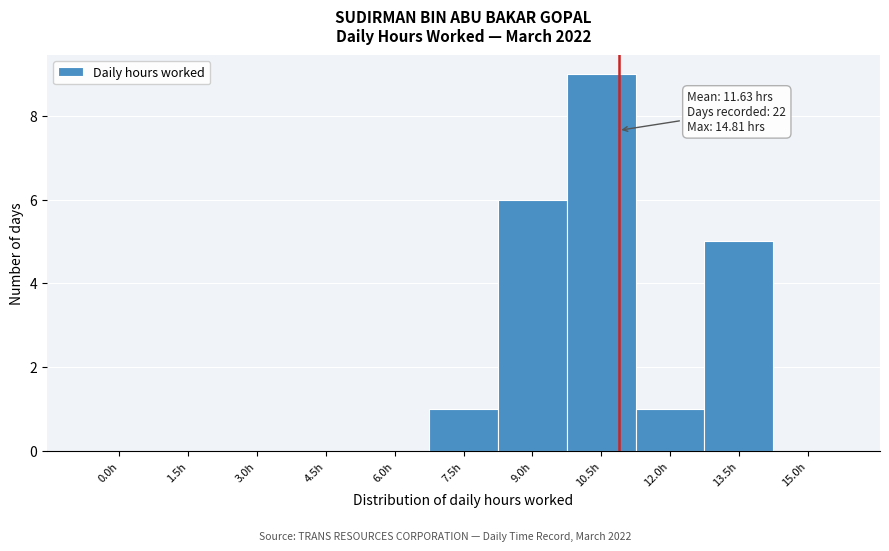

Reading right to left, extract all data points from this chart.

15.0h=0	13.5h=5	12.0h=1	10.5h=9	9.0h=6	7.5h=1	6.0h=0	4.5h=0	3.0h=0	1.5h=0	0.0h=0